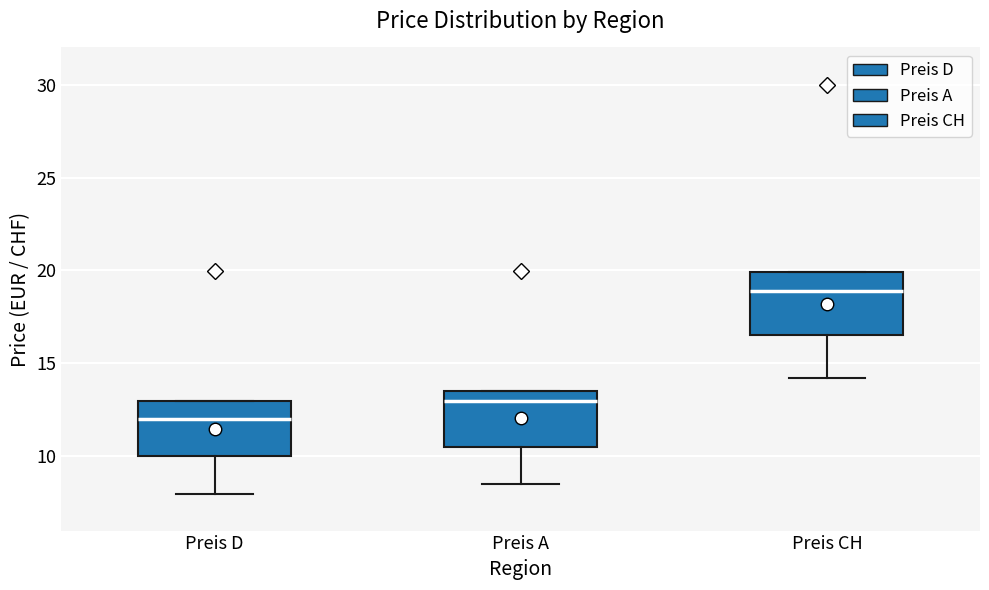

Reading left to right, transcribe this box plot: for each box, give where its median line is, the range the box spans, and where its two whiskers end, as read against the y-axis. The values are not printed on the chart, so give them approximately, as read against the axis.

Preis D: median 12.0, box 10.0 to 13.0, whiskers 8.0 to 13.0
Preis A: median 13.0, box 10.5 to 13.5, whiskers 8.5 to 13.5
Preis CH: median 19.0, box 16.5 to 20.0, whiskers 14.0 to 20.0